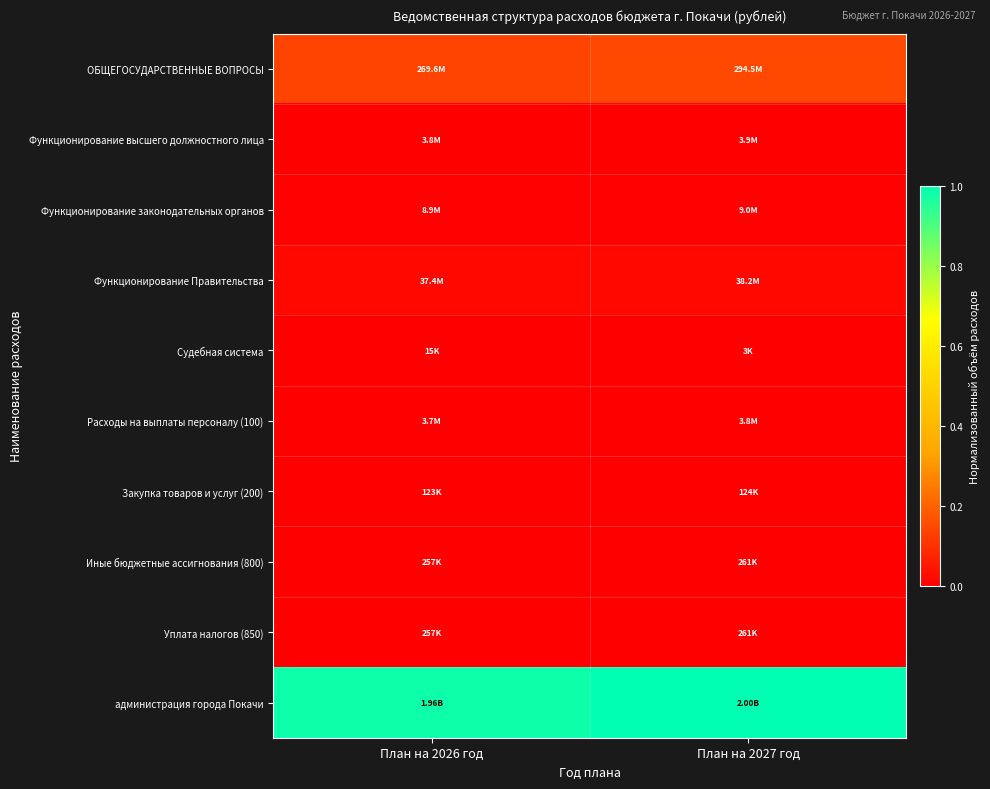

Between План на 2026 год and План на 2027 год, which series saw the biggest shift?

администрация города Покачи